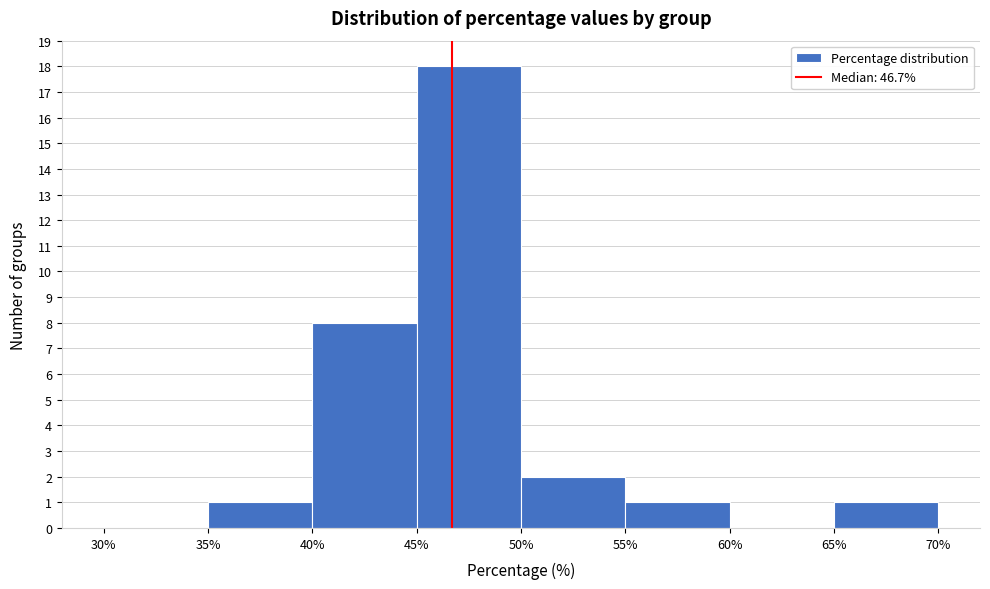

What is the height of the bar covering 55% to 60% on the x-axis? The values are not printed on the chart, so give them approximately, as read against the axis.

1